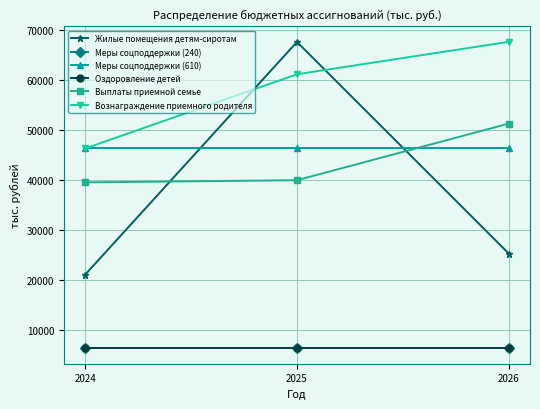

What is the total value across all series at 2024?

166364.9